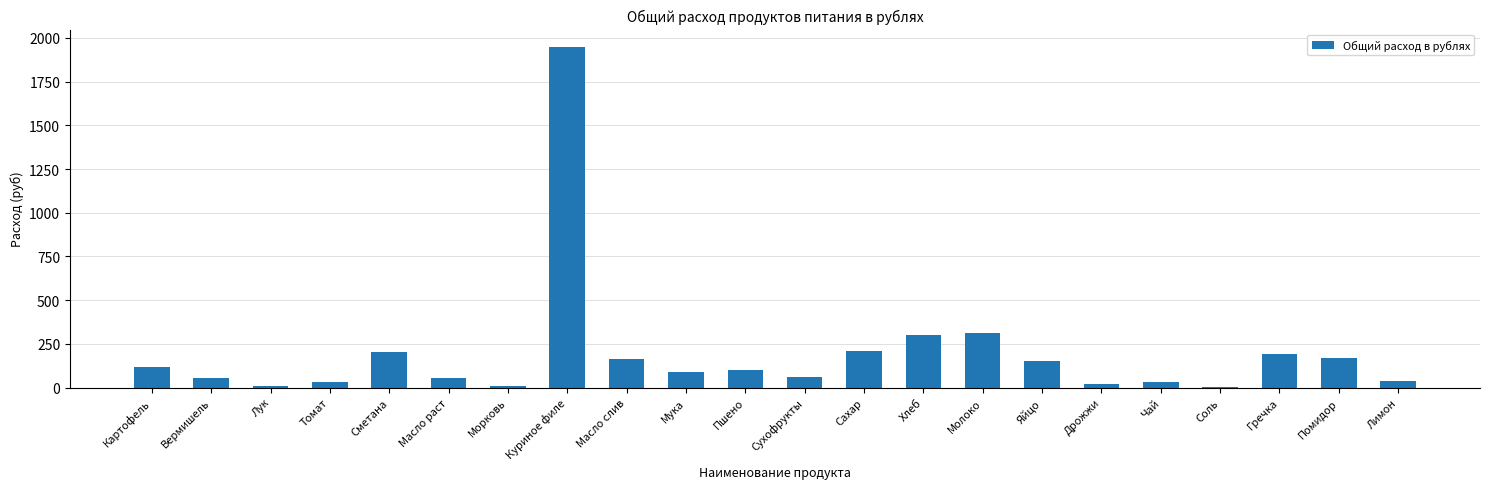

What is the average value?

194.5